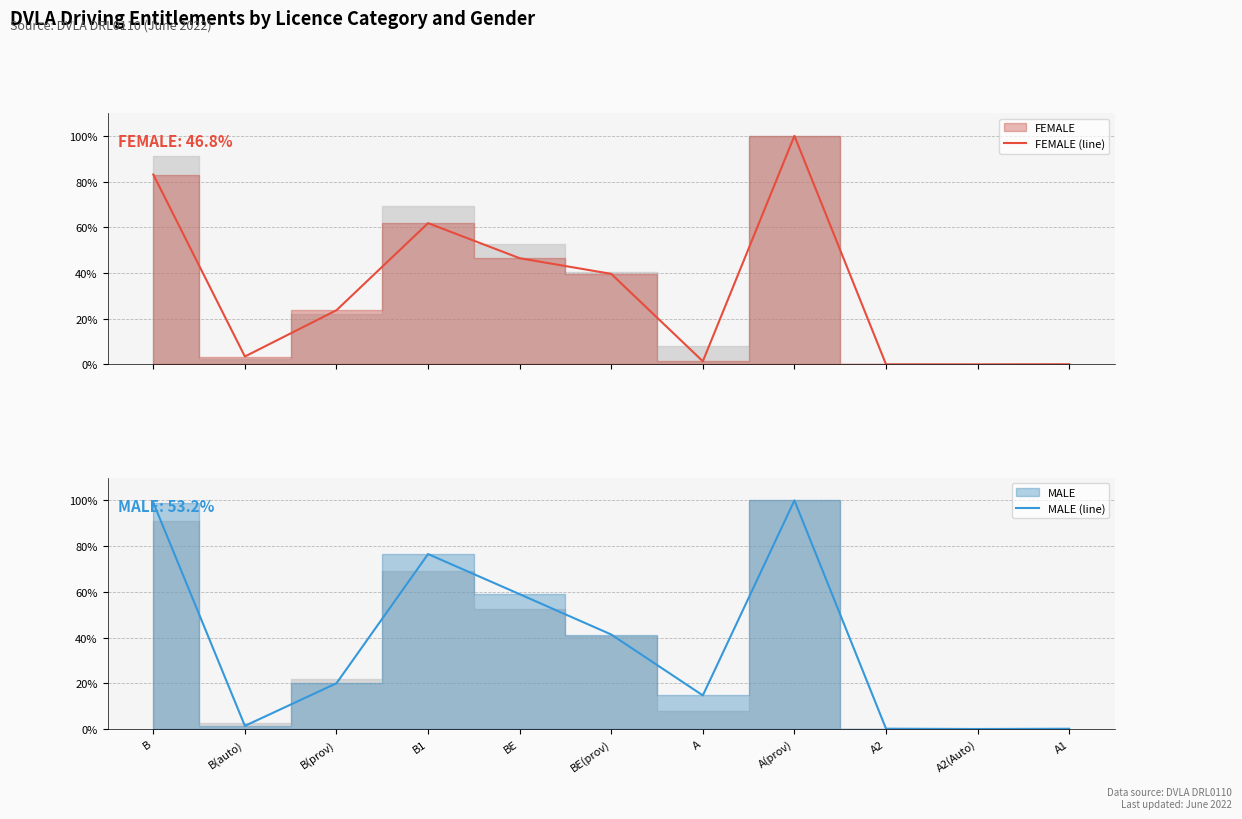

Is it true that FEMALE (line) equals 23.7 at B(prov)?

True